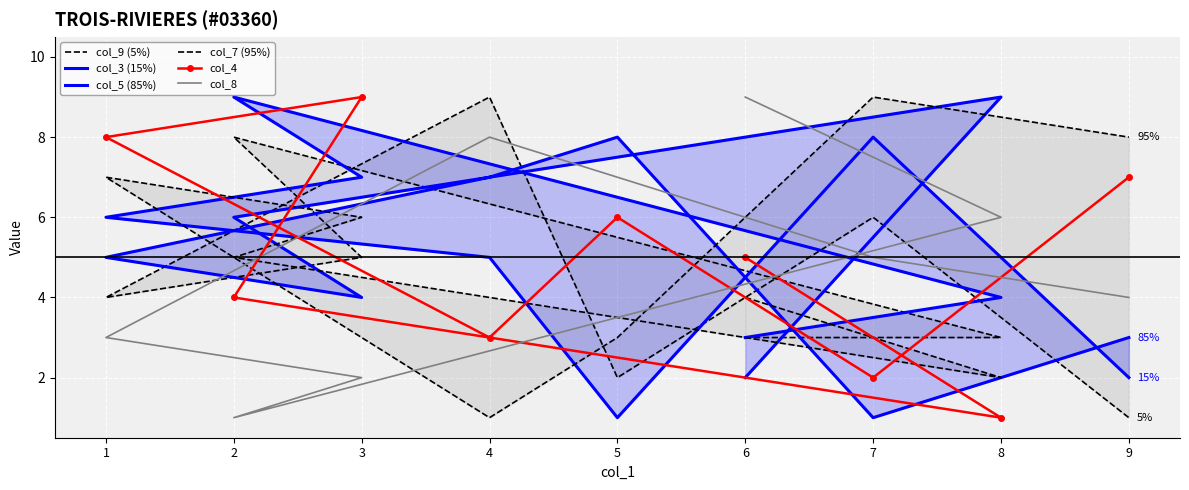

What are all the series names shown in the legend?

col_9 (5%), col_3 (15%), col_5 (85%), col_7 (95%), col_4, col_8